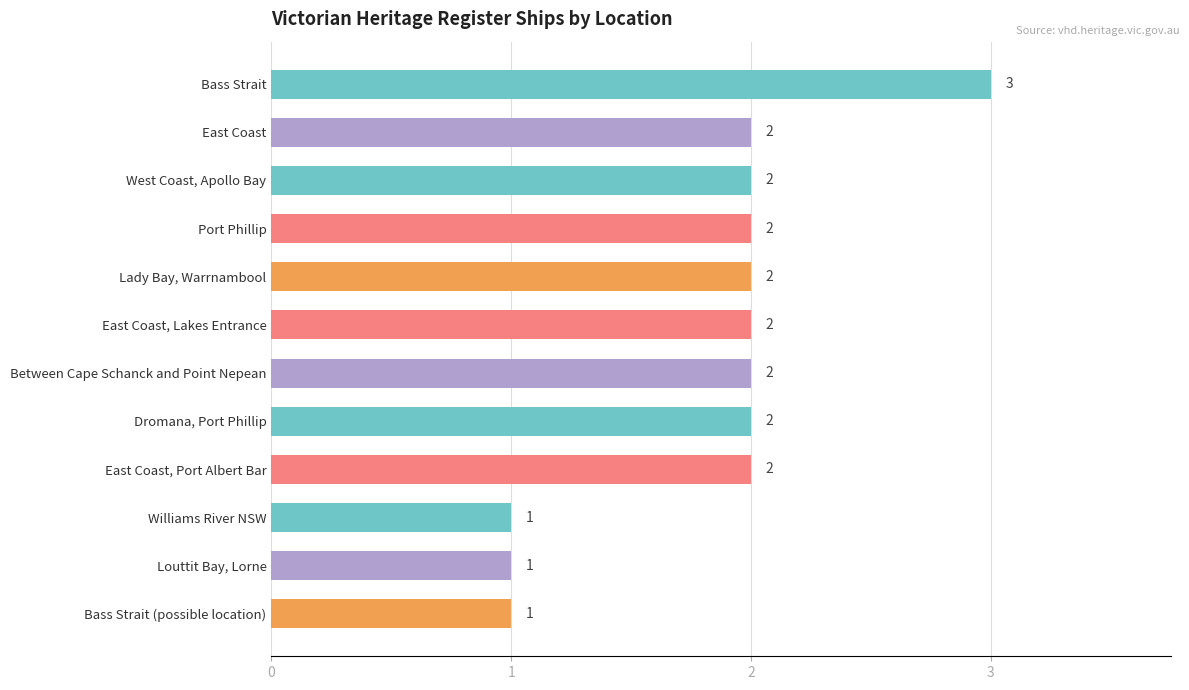

How many values are below 2?

3